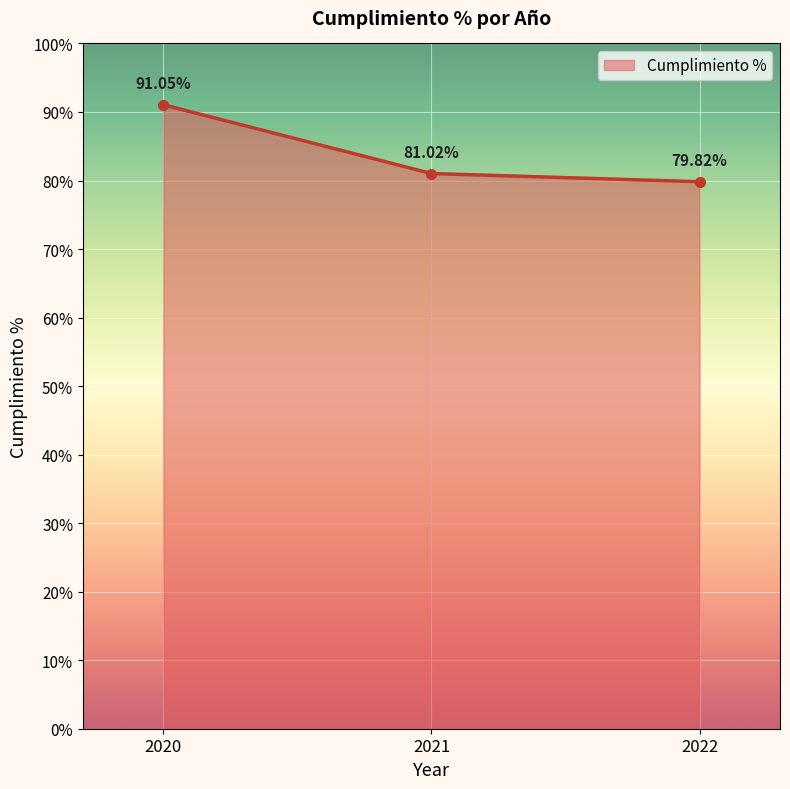

Which category has the lowest value across all series?

2022